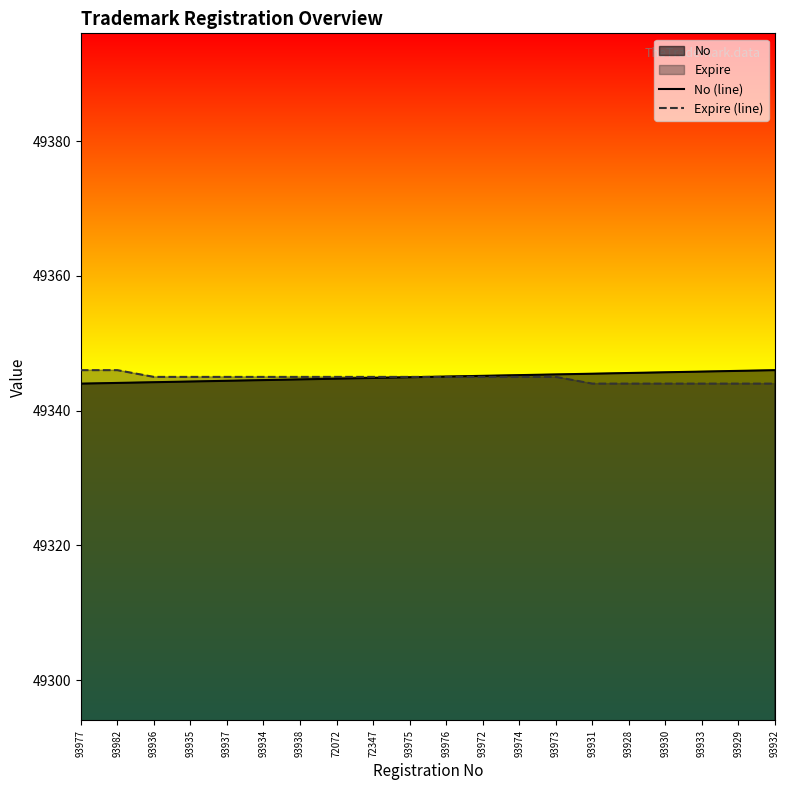

True or false: Expire (line) has more than 0 points higher than both neighbors.

False